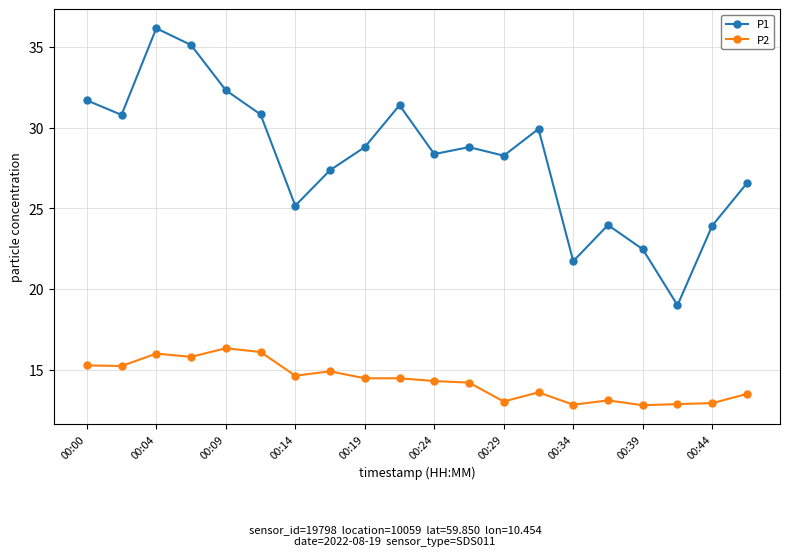

What is the value of the P2 point at the 5th from the left?

16.3